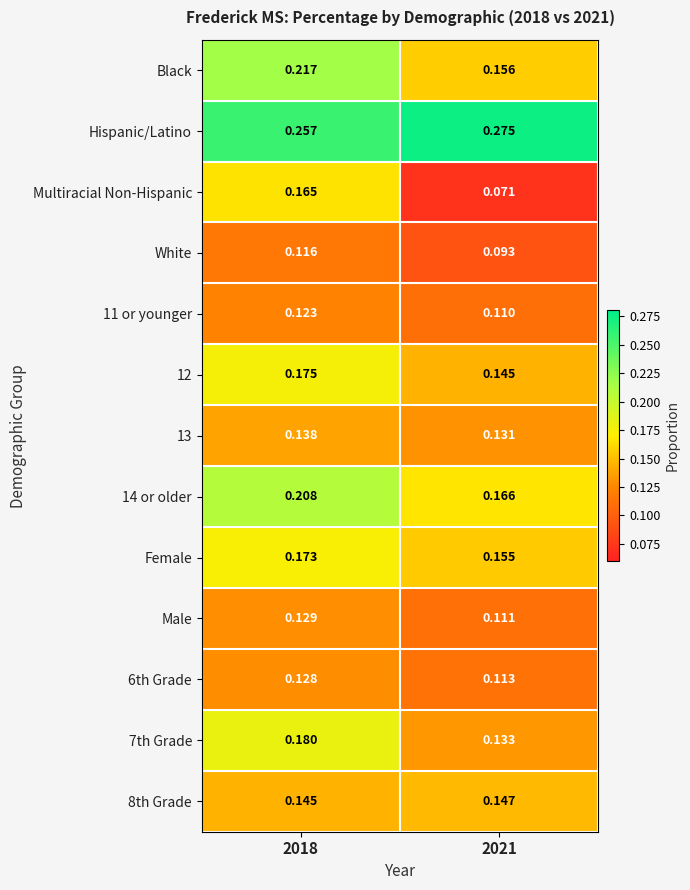

Which series has the largest total across all categories?

Hispanic/Latino